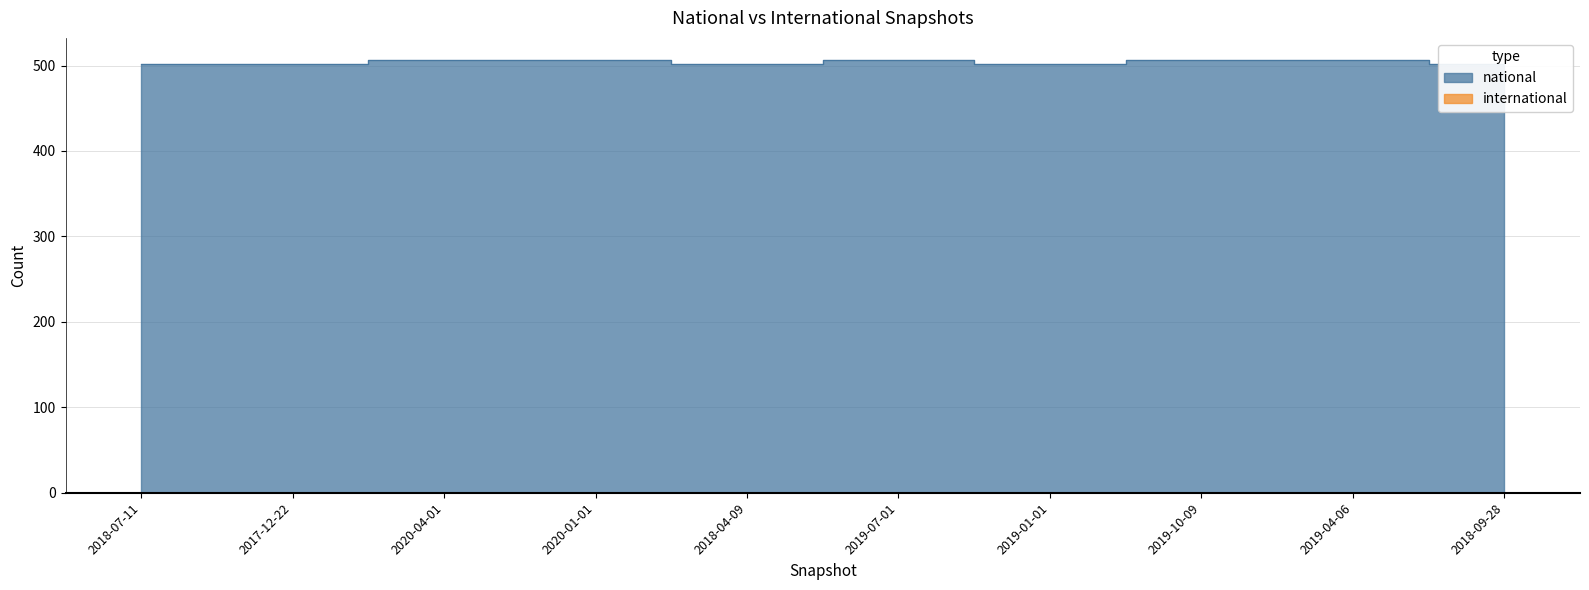

The chart shows a value of 888 at 2019-07-01. True or false?

False